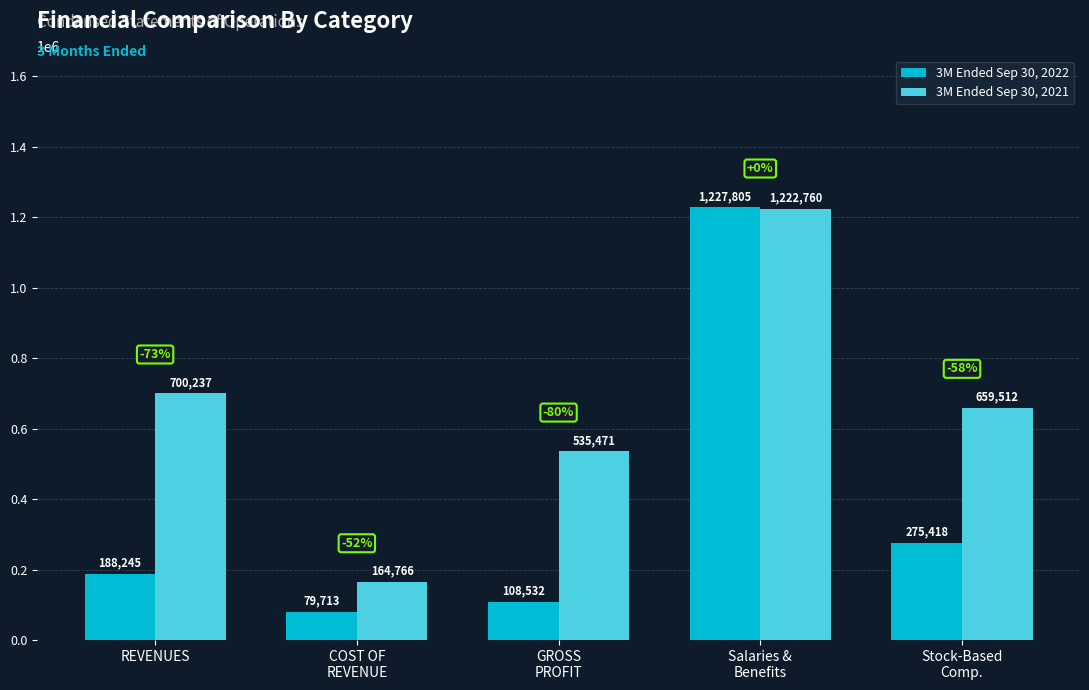

Where does the 3M Ended Sep 30, 2021 series first go above 659512?

REVENUES